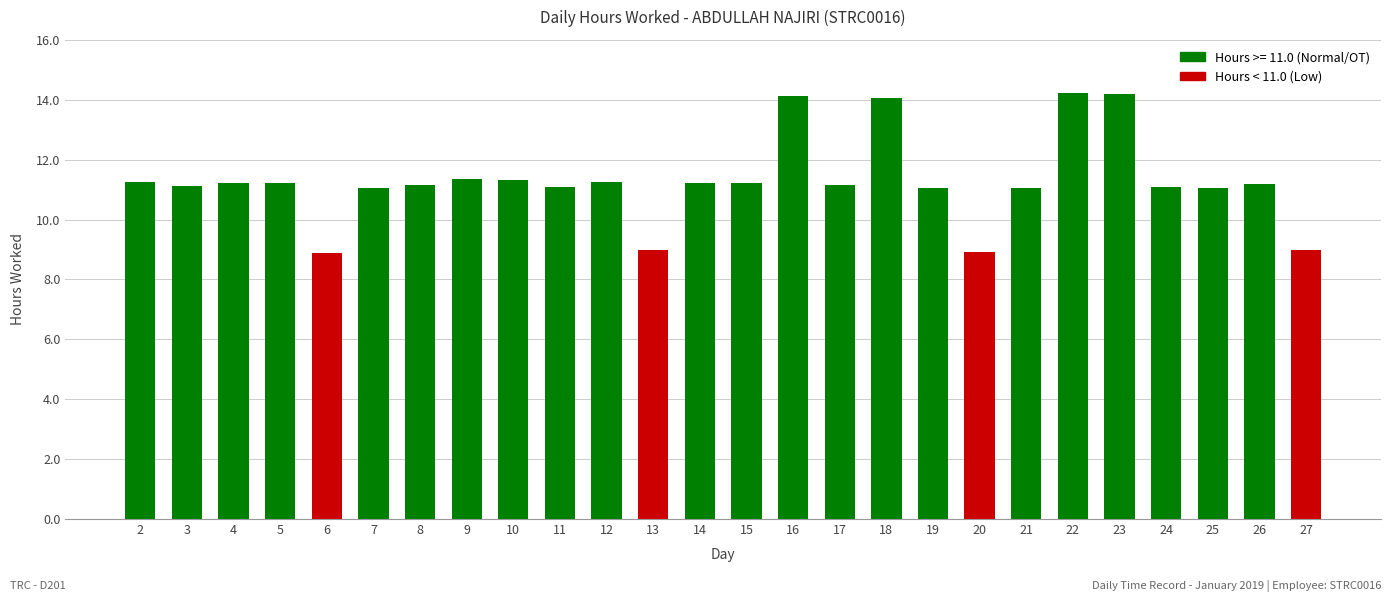

Are the bars grouped side by side (vs. stacked)?

No